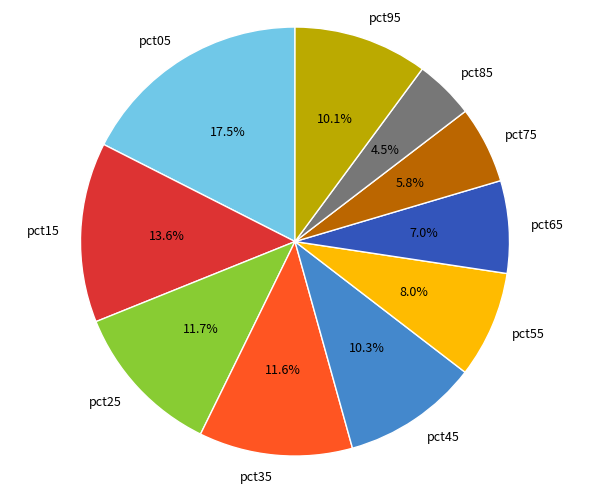

Does pct95 represent more than half of the total?

No